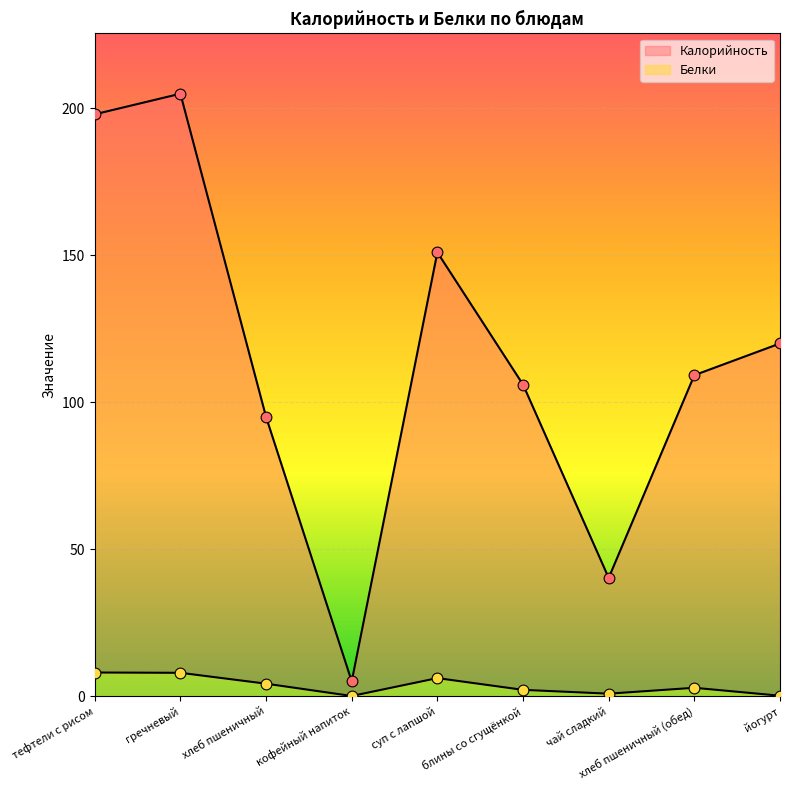

Which series reaches the minimum Y coordinate?

Белки